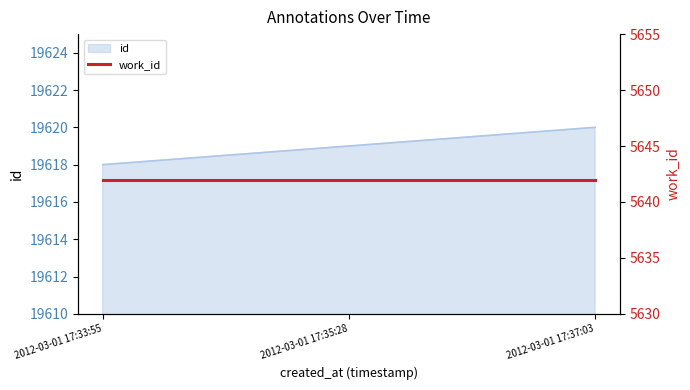

What is the difference between the values at 2012-03-01 17:35:28 and 2012-03-01 17:33:55?

1